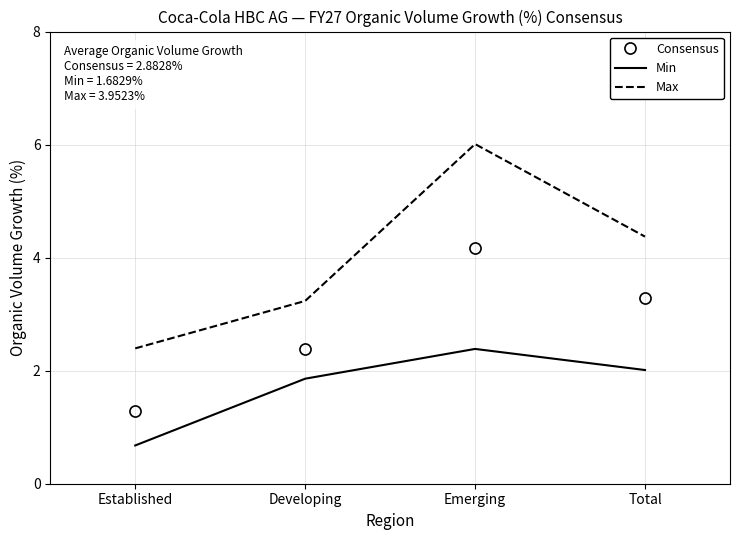

Reading right to left, what are all the values shown in this chart?

Consensus: 3.3	4.2	2.4	1.3
Min: 2.0	2.4	1.9	0.7
Max: 4.4	6.0	3.2	2.4